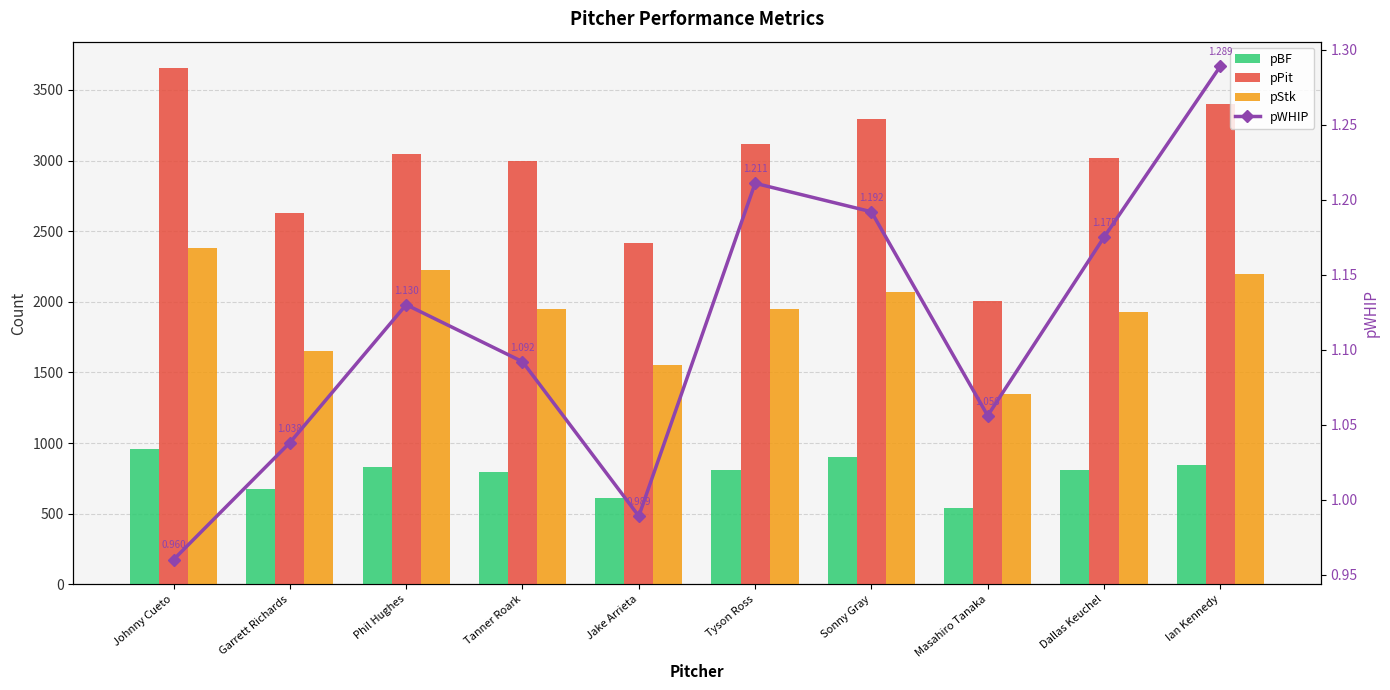

Read the pStk value at Phil Hughes.

2224.0